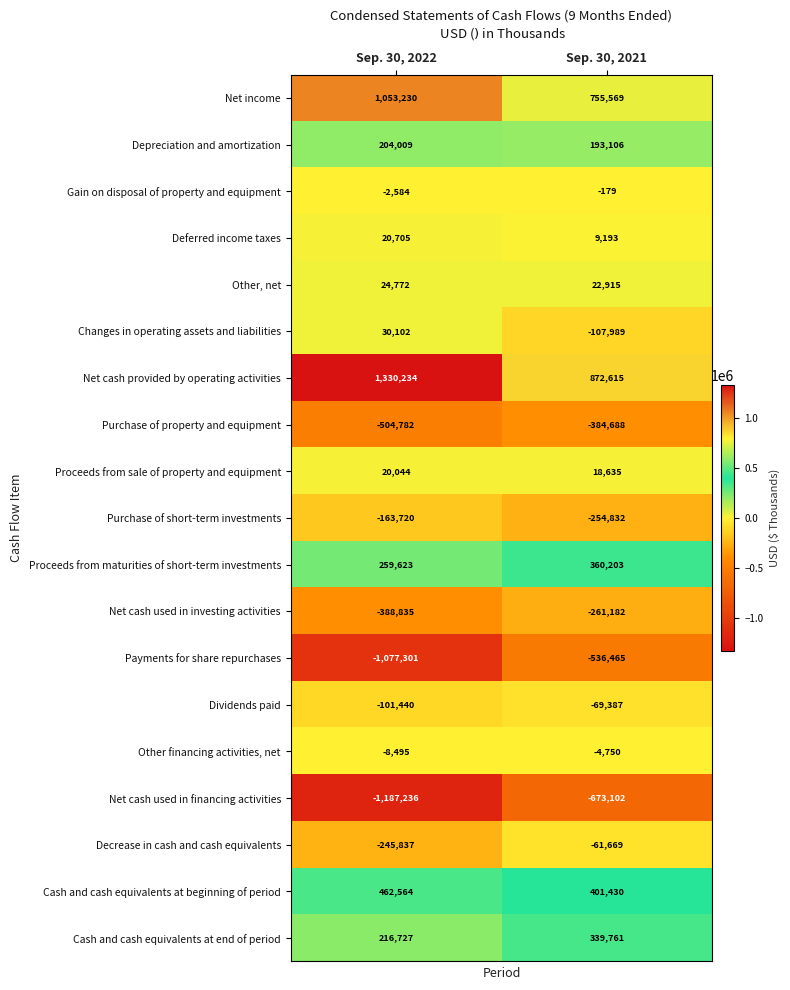

Which series has the largest range (max minus min)?

Payments for share repurchases